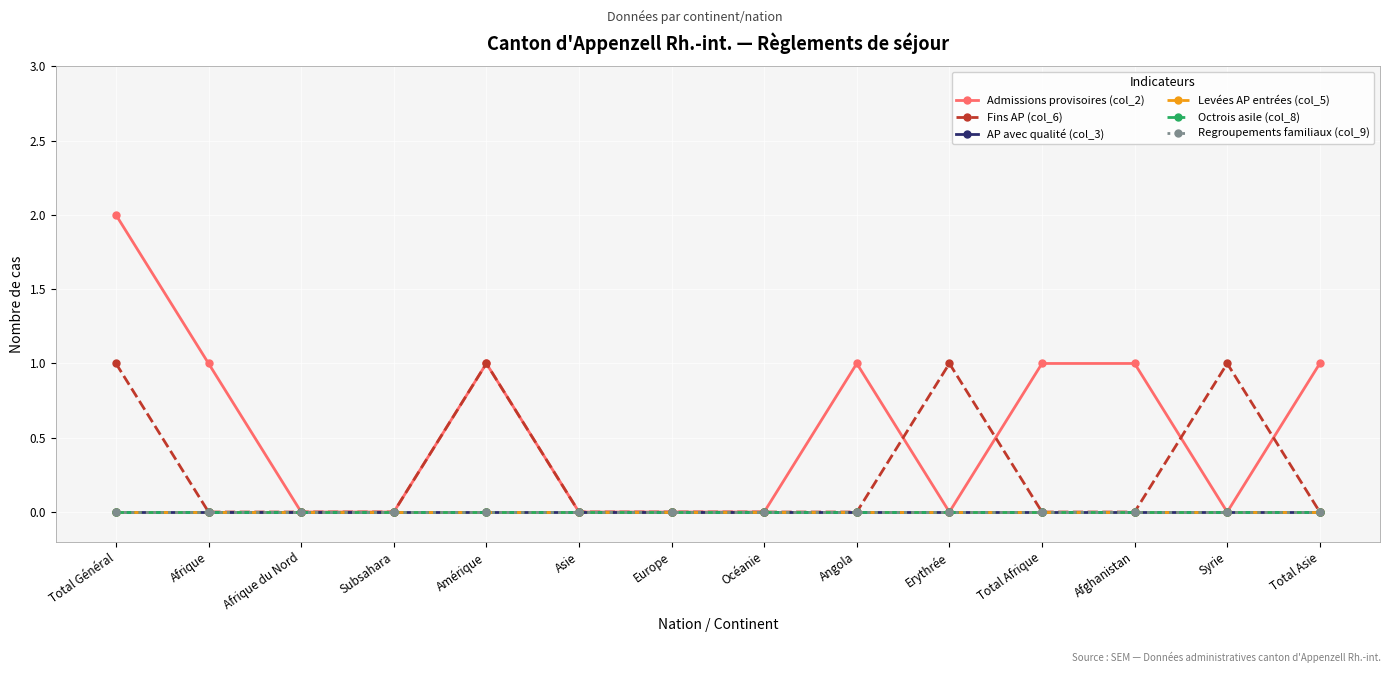

Is this an area chart (filled region under the line)?

No